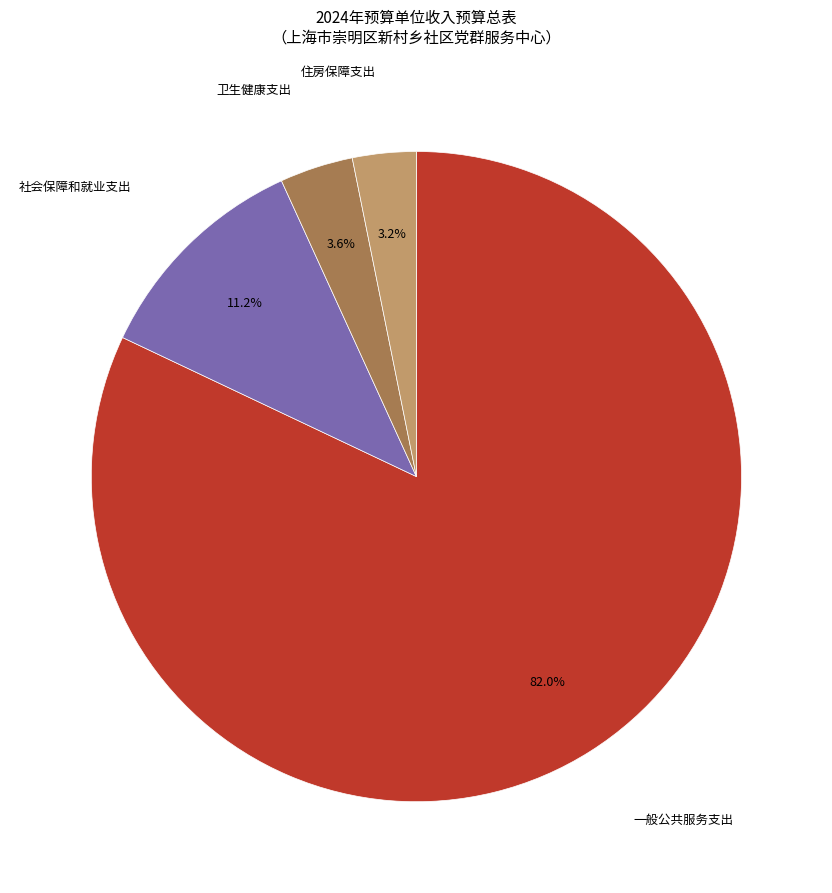

Which has a higher value, 一般公共服务支出 or 住房保障支出?

一般公共服务支出